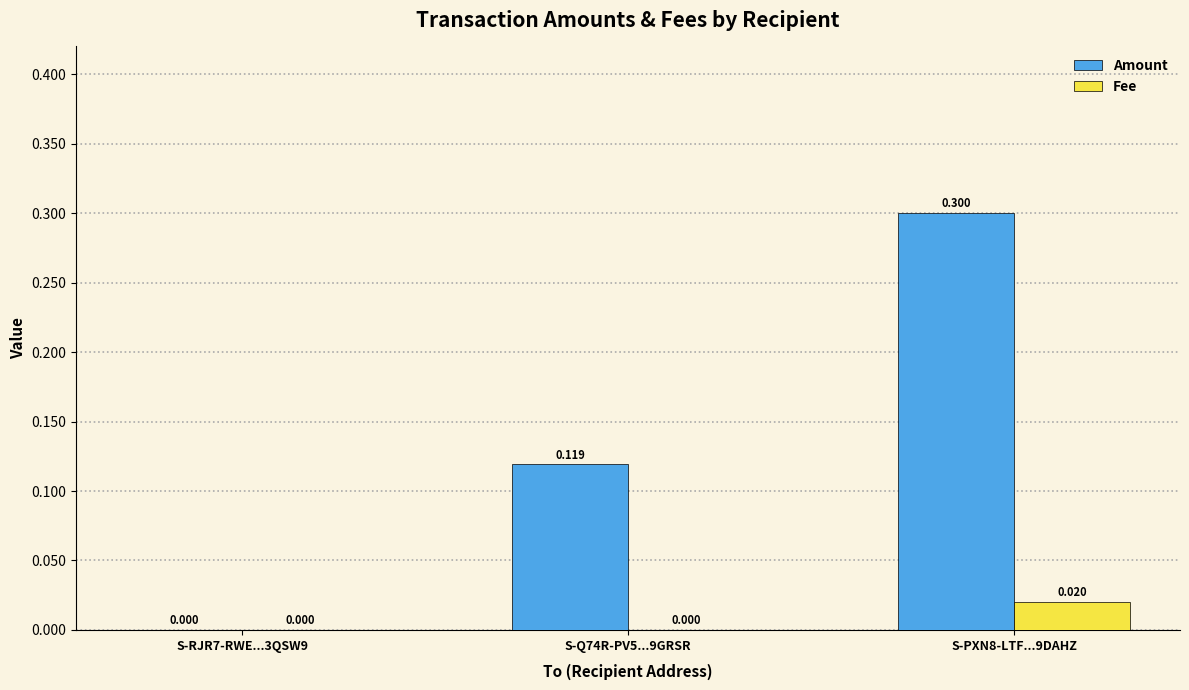

Is the value of Fee at S-PXN8-LTF...9DAHZ greater than the value of Amount at S-Q74R-PV5...9GRSR?

No